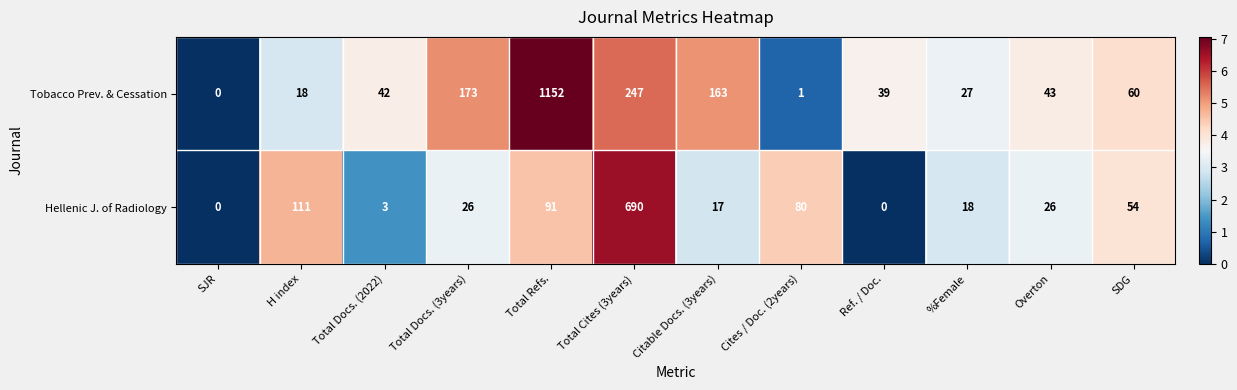

Read the Tobacco Prev. & Cessation value at %Female.

27